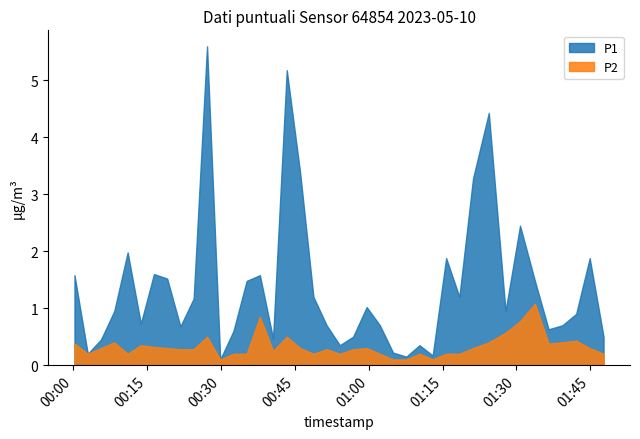

What is the spread (max minus min) of values at 9?

0.9